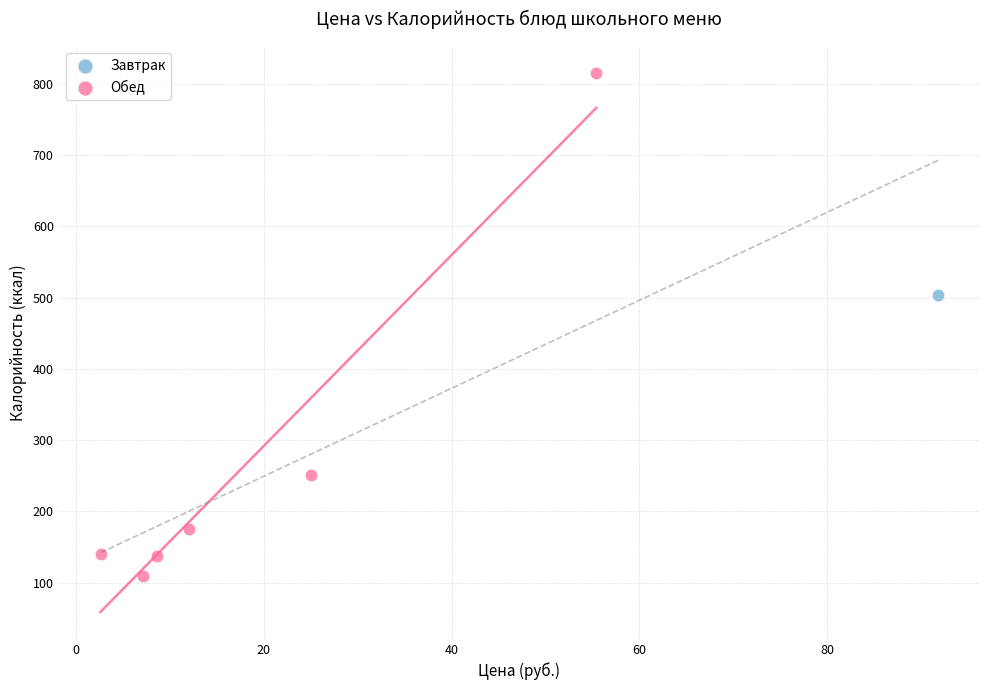

What are all the series names shown in the legend?

Завтрак, Обед